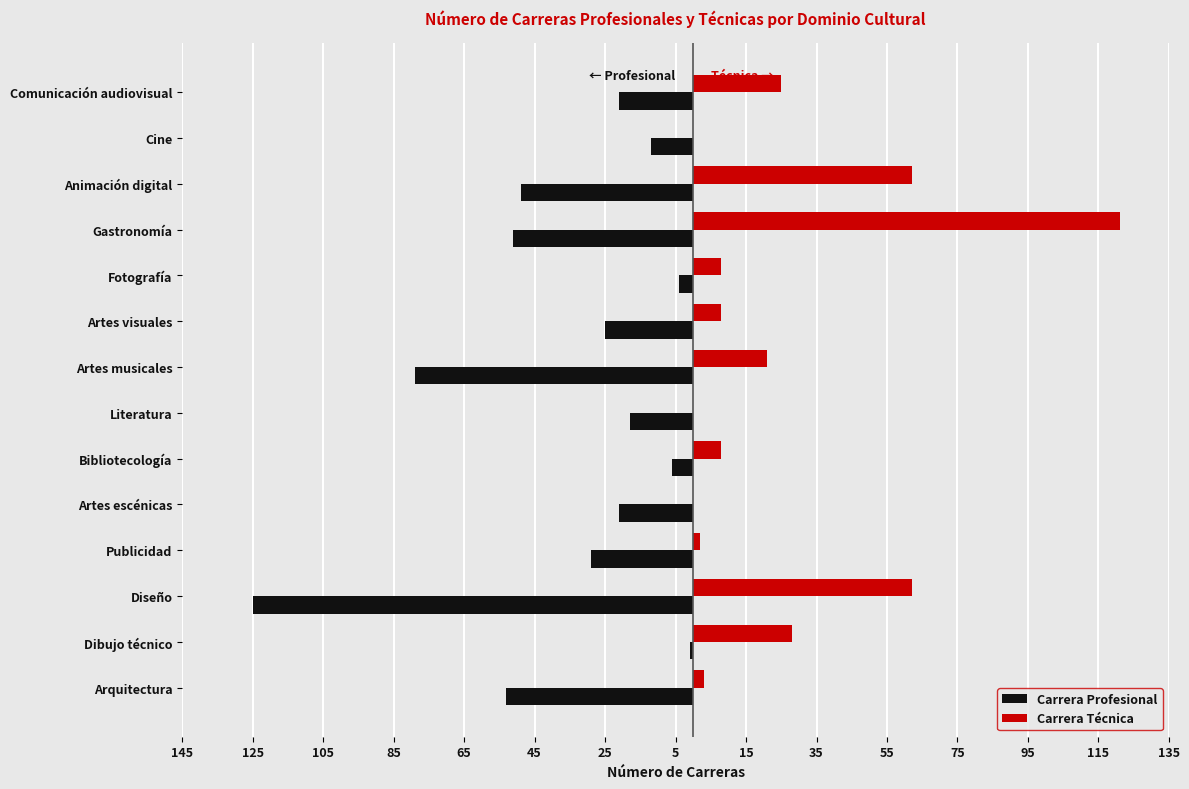

What is the difference between the second highest and second lowest values in the Carrera Técnica series?

62